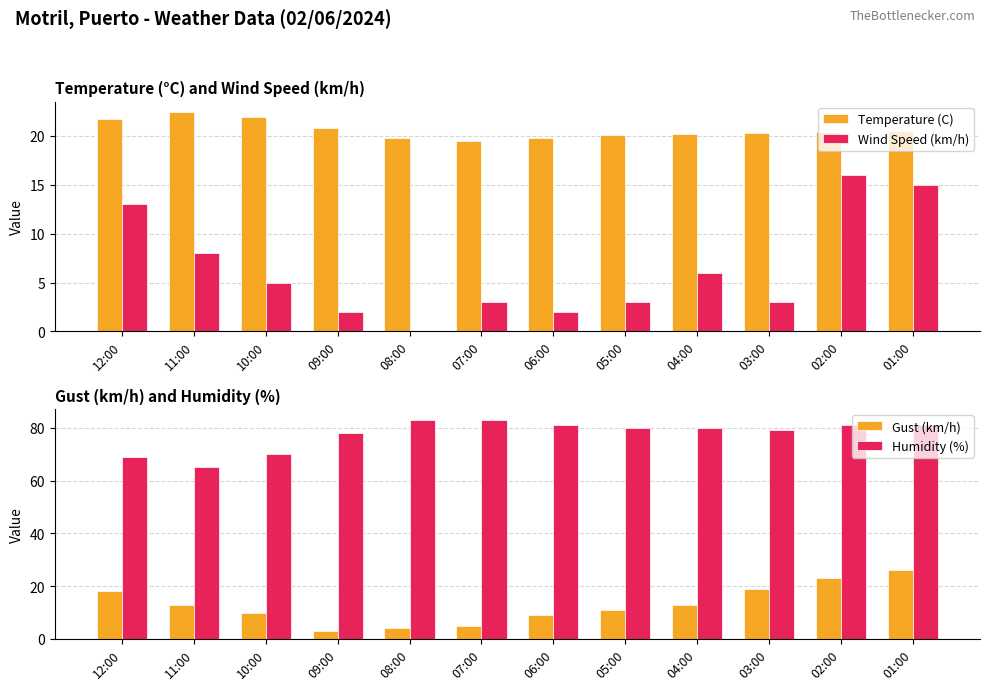

How many groups of bars are there?

12